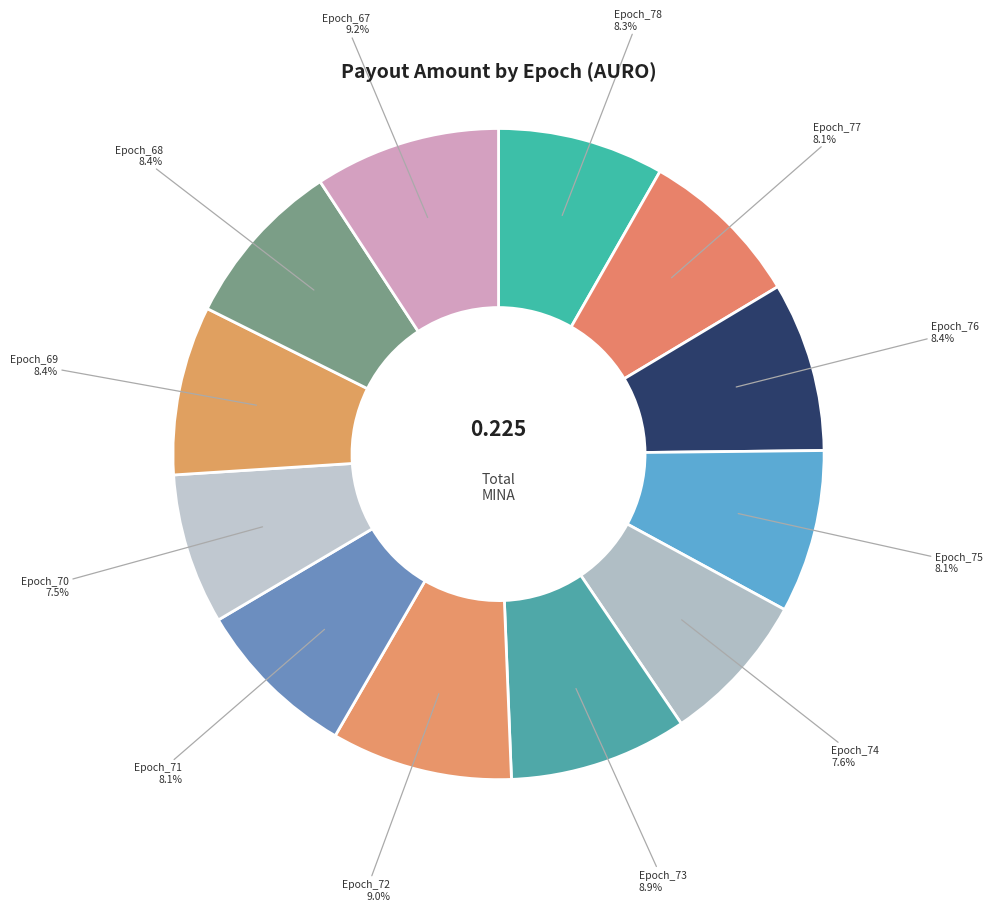

To the nearest percent, what is the average slice percentage?

8%